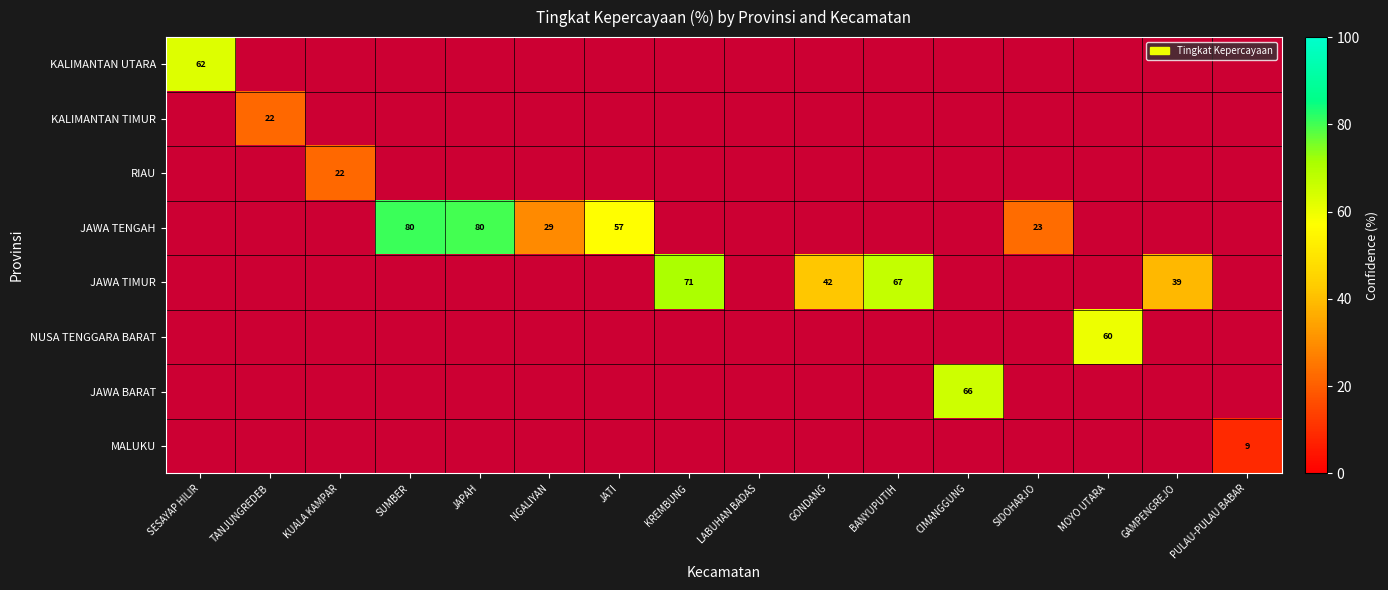

The value of JAWA TENGAH at JATI is 57.0. True or false?

True